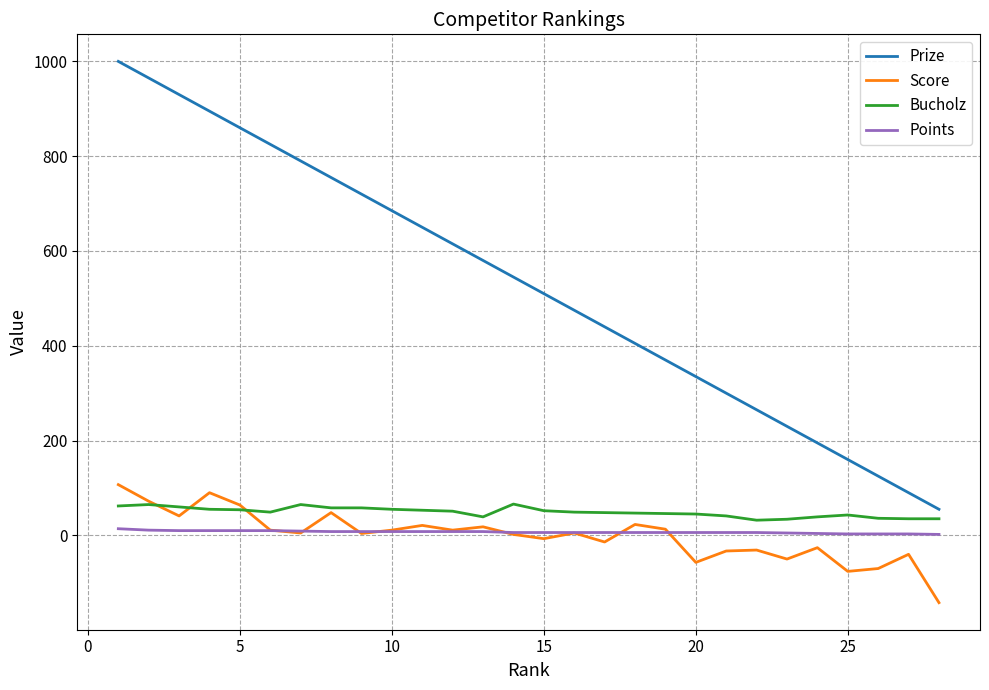

Which series has the widest spread of values?

Prize